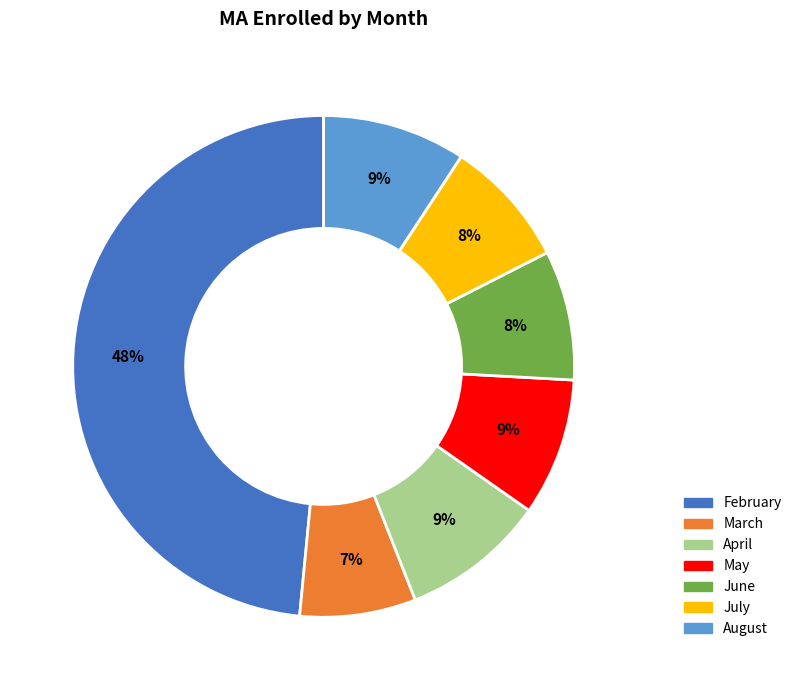

How many slices are in this pie chart?

7